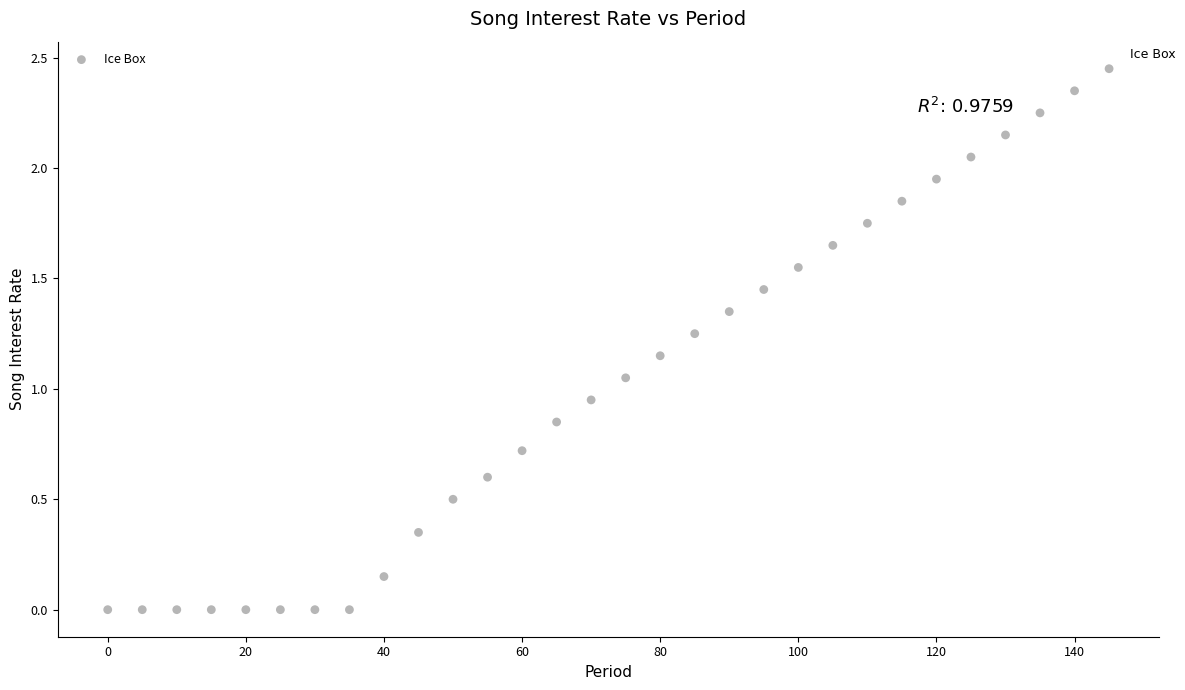

What is the range of X values (max minus min)?

145.0